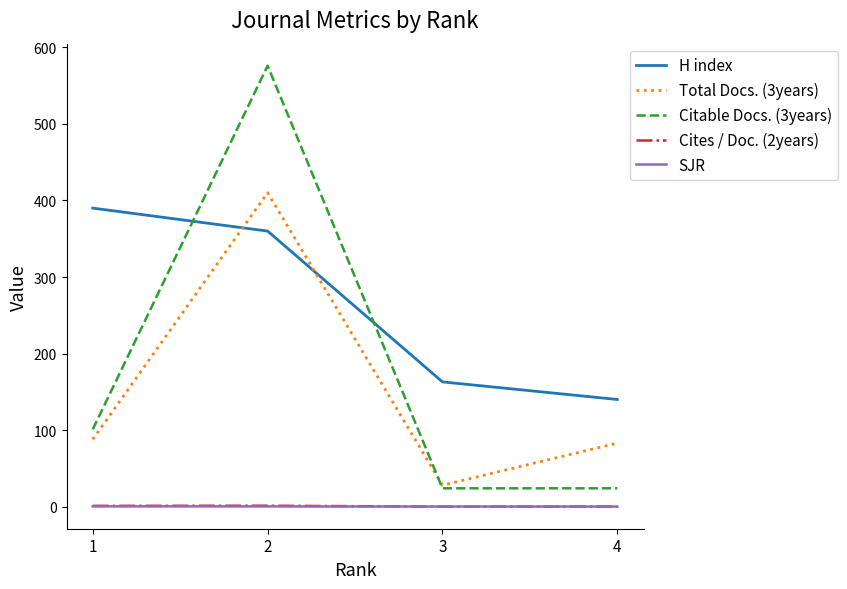

The H index series shows 163.0 at 3. True or false?

True